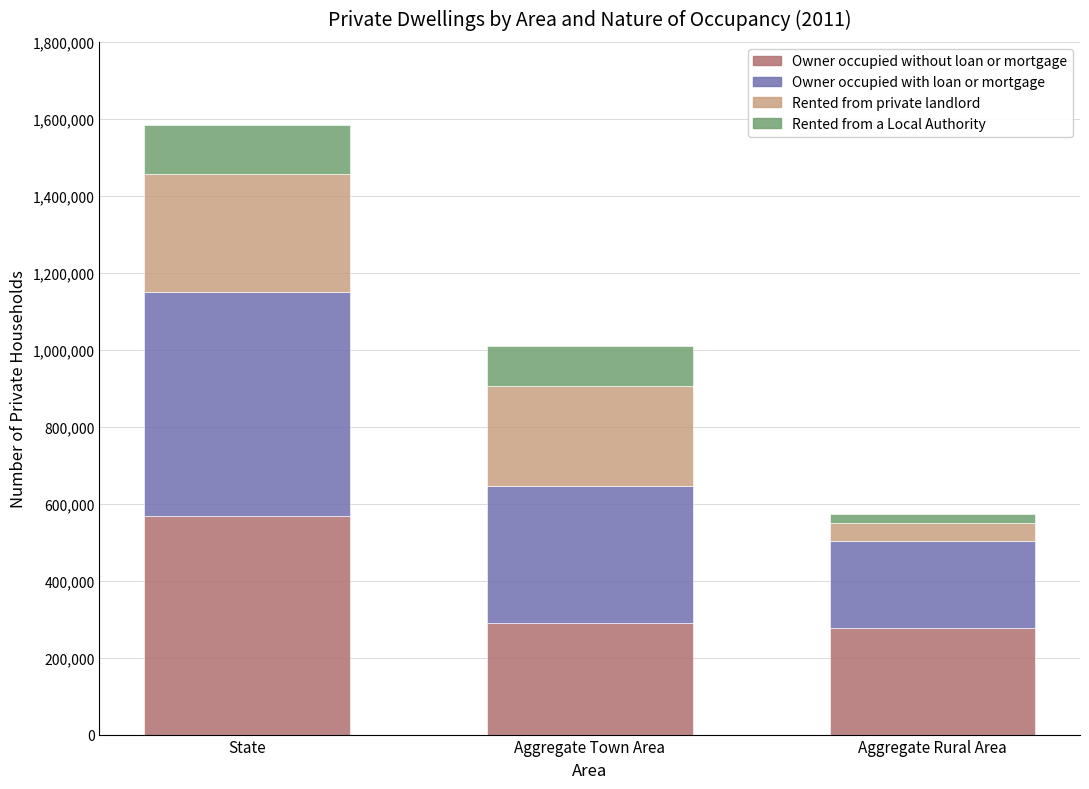

What is the maximum value for Owner occupied without loan or mortgage?

566776